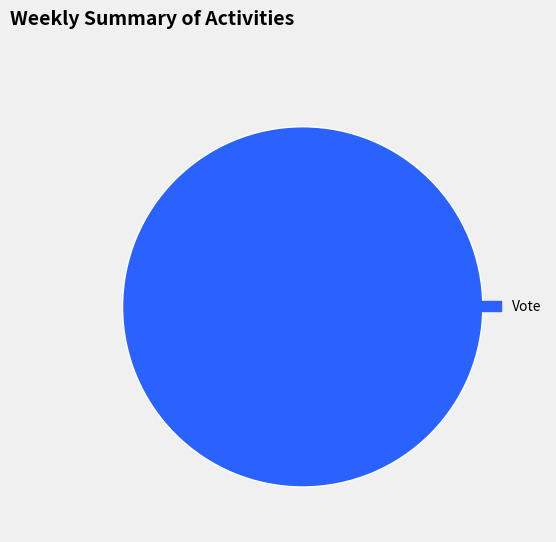

Is there a majority slice in this chart?

Yes